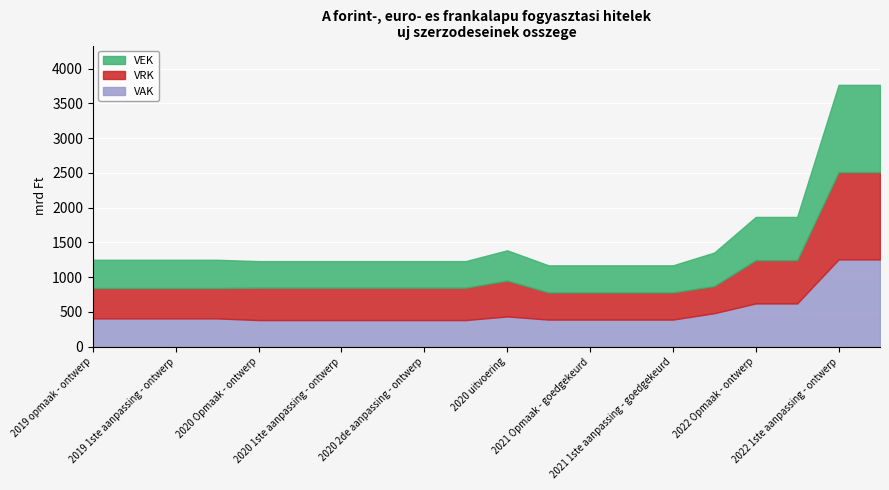

List the series in order of their peak value, lowest first.

VEK, VRK, VAK